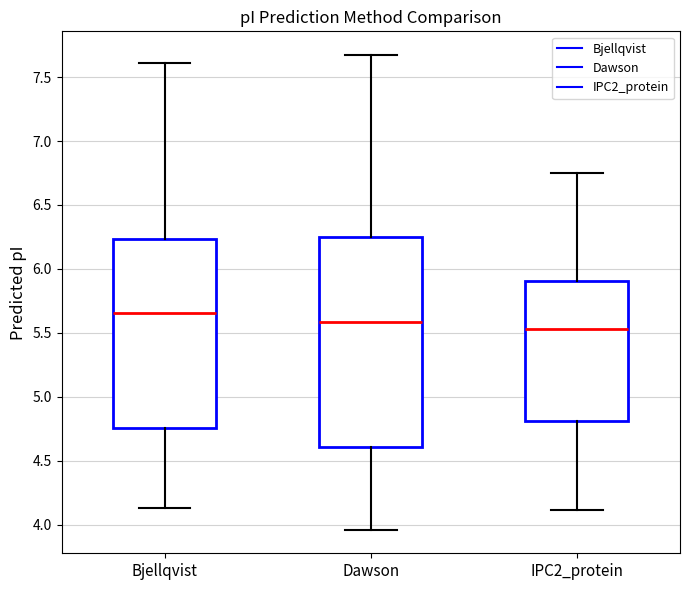

Reading left to right, read every box against the y-axis: the position of its median line, the range the box covers, and the ends of its whiskers. The values are not printed on the chart, so give them approximately, as read against the axis.

Bjellqvist: median 5.65, box 4.75 to 6.25, whiskers 4.15 to 7.60
Dawson: median 5.60, box 4.60 to 6.25, whiskers 3.95 to 7.65
IPC2_protein: median 5.55, box 4.80 to 5.90, whiskers 4.10 to 6.75